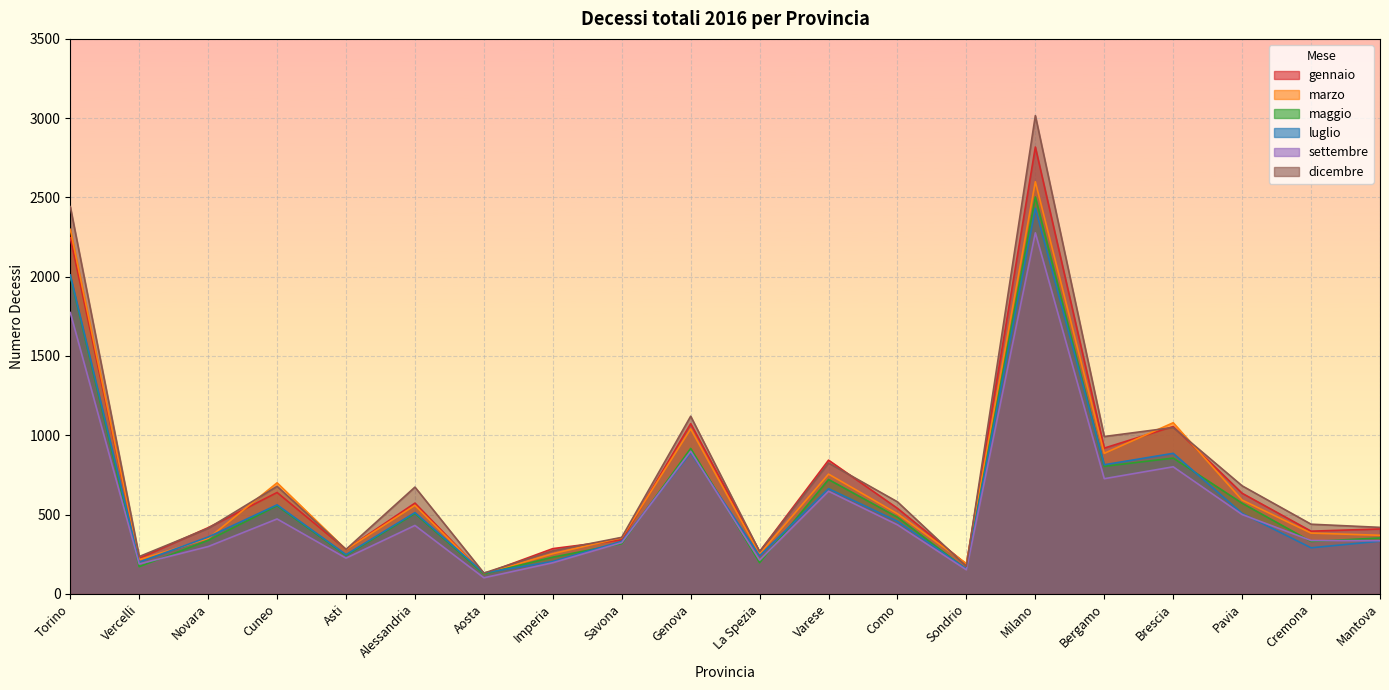

Which label corresponds to the smallest value in the chart?

Aosta